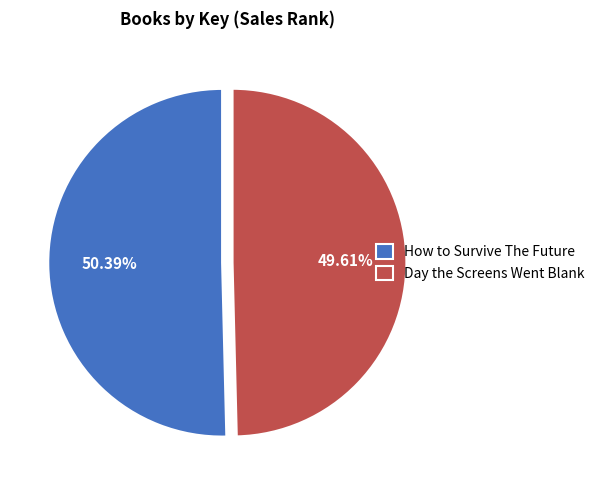

Does Day the Screens Went Blank represent more than half of the total?

No